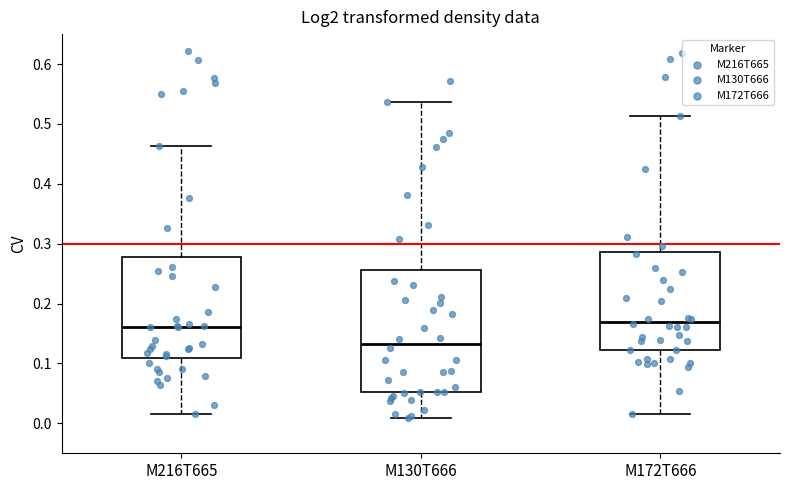

Comparing the boxes themselves (not the whiskers), which one is the tallest?

M130T666